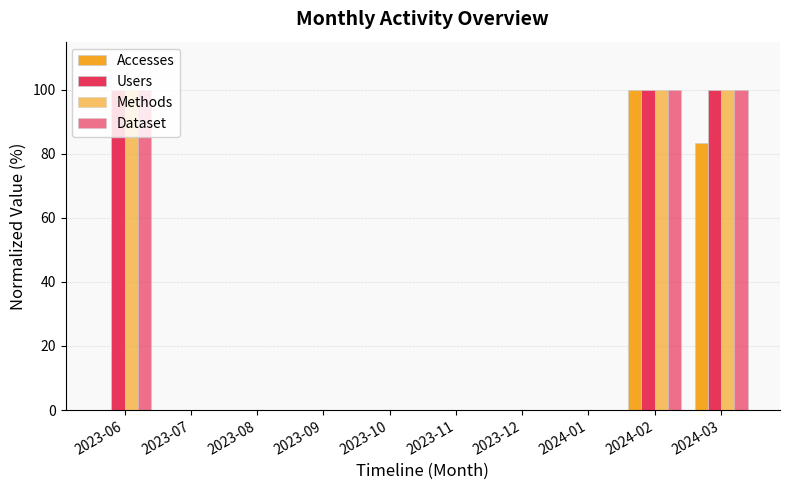

The Accesses series shows 100.0 at 2024-02. True or false?

True